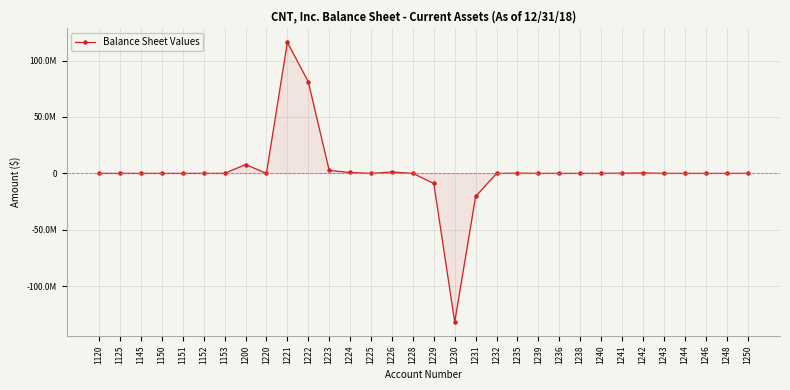

Which category has the highest value across all series?

1221